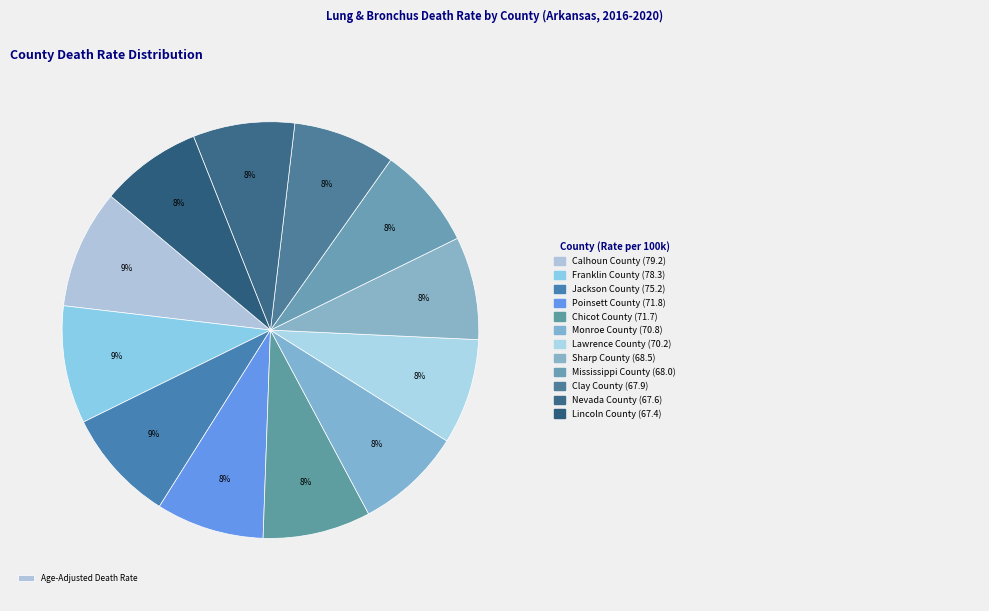

Which slice is the smallest?

Lincoln County